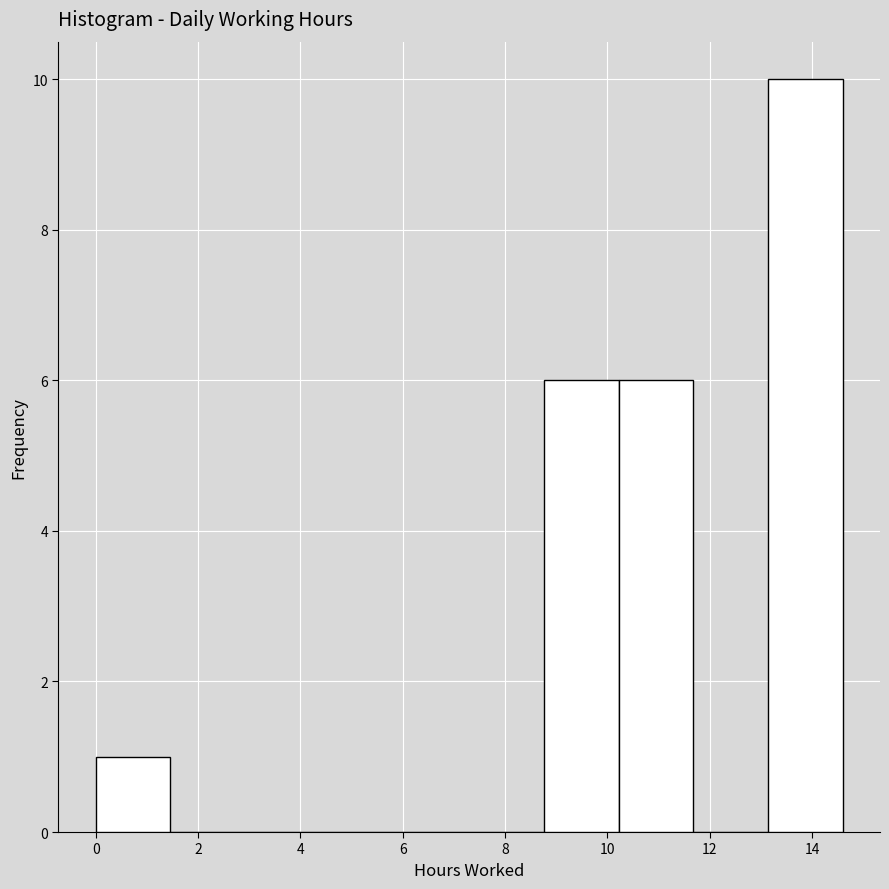

Reading left to right, list every bar in this chart as the range it spans on the x-axis followed by its height. Neither the bar edges nor the heights are printed on the chart, so give them approximately, as read against the axes.

0.00 to 1.46: 1
1.46 to 2.92: 0
2.92 to 4.38: 0
4.38 to 5.84: 0
5.84 to 7.30: 0
7.30 to 8.76: 0
8.76 to 10.22: 6
10.22 to 11.68: 6
11.68 to 13.14: 0
13.14 to 14.60: 10